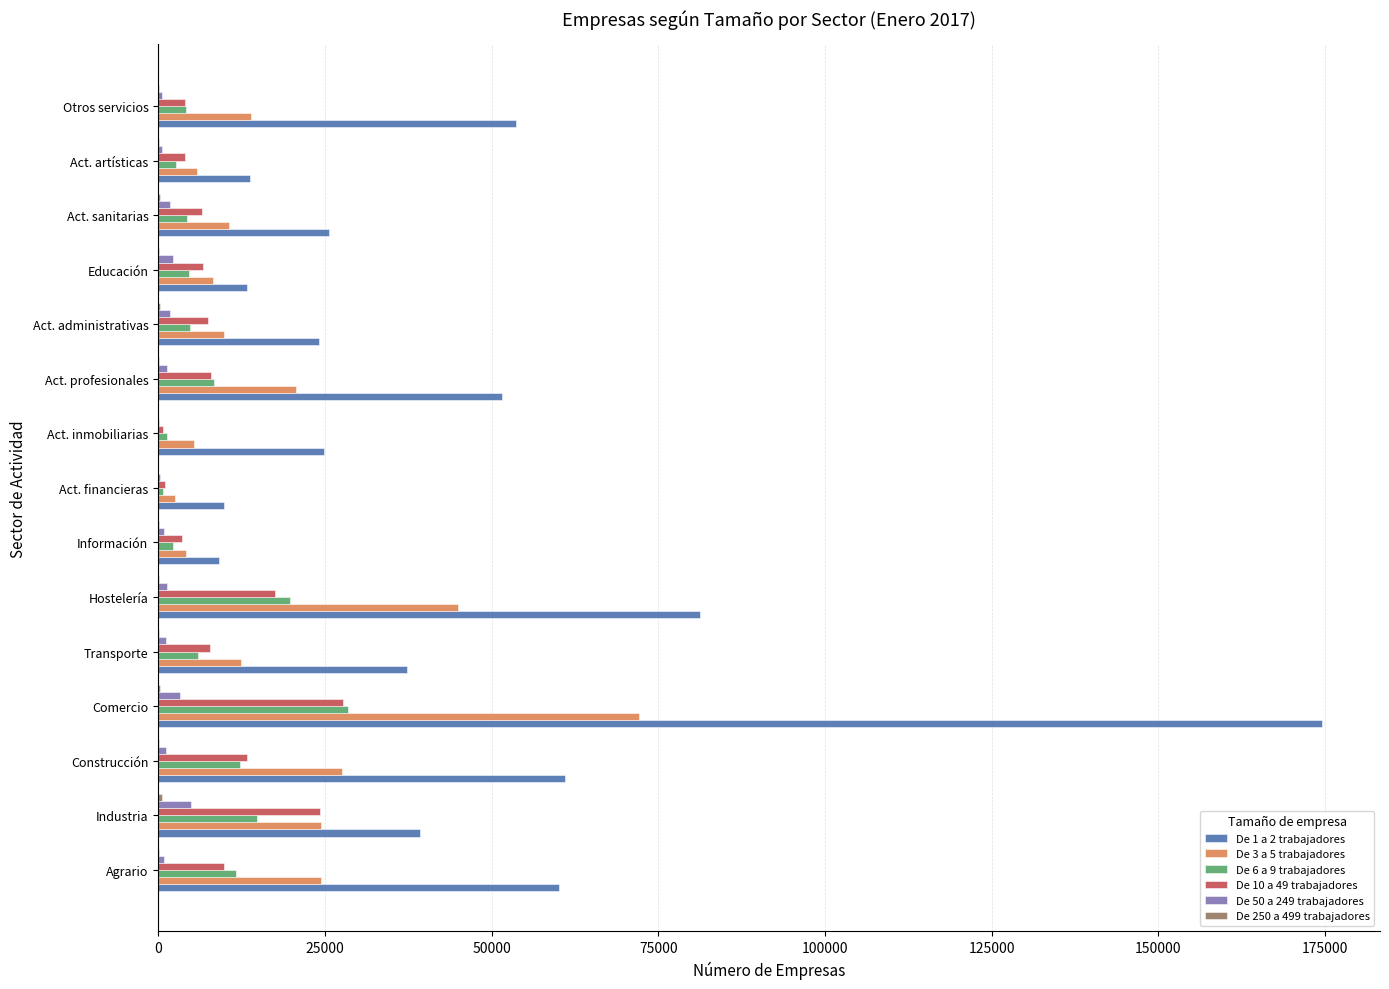

Which series has the largest total across all categories?

De 1 a 2 trabajadores